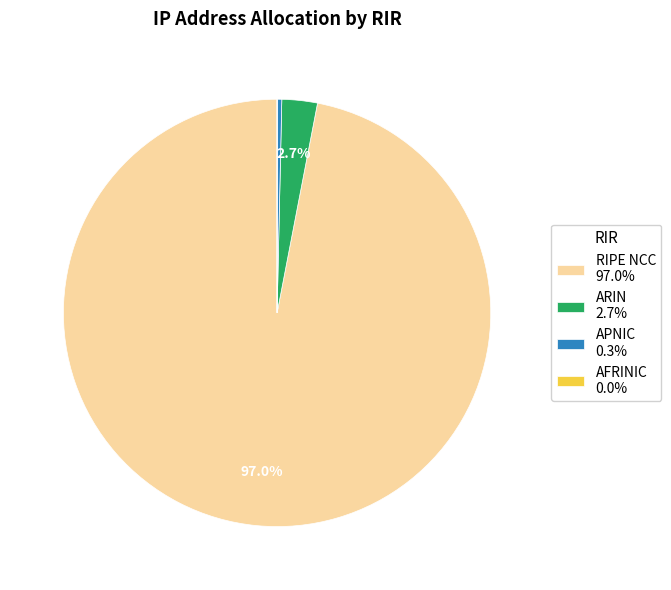

Does any single category account for the majority?

Yes